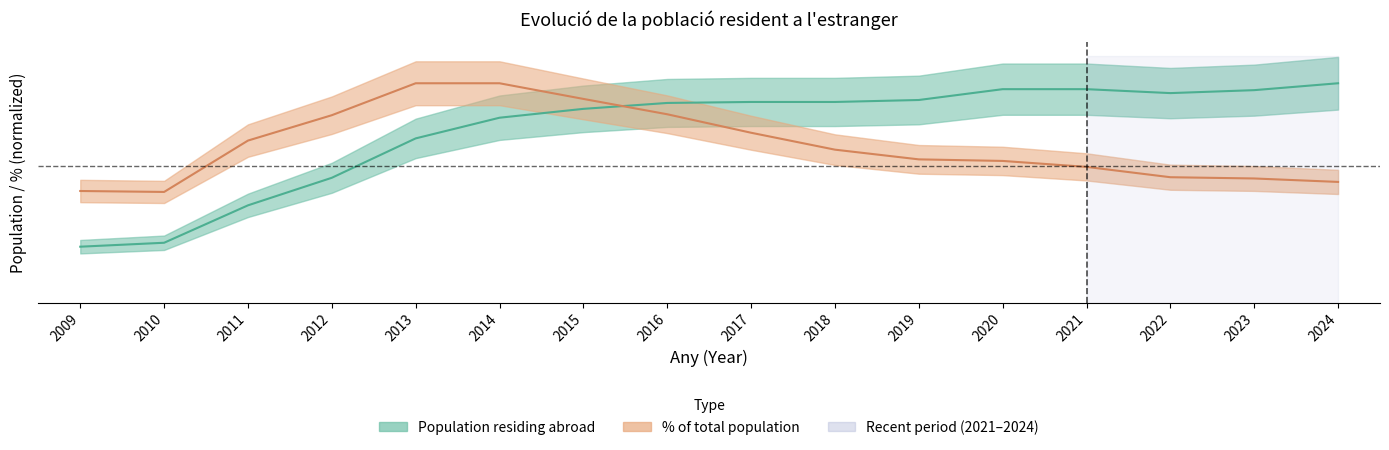

The Pct of total population series shows 1.6 at 2017. True or false?

False